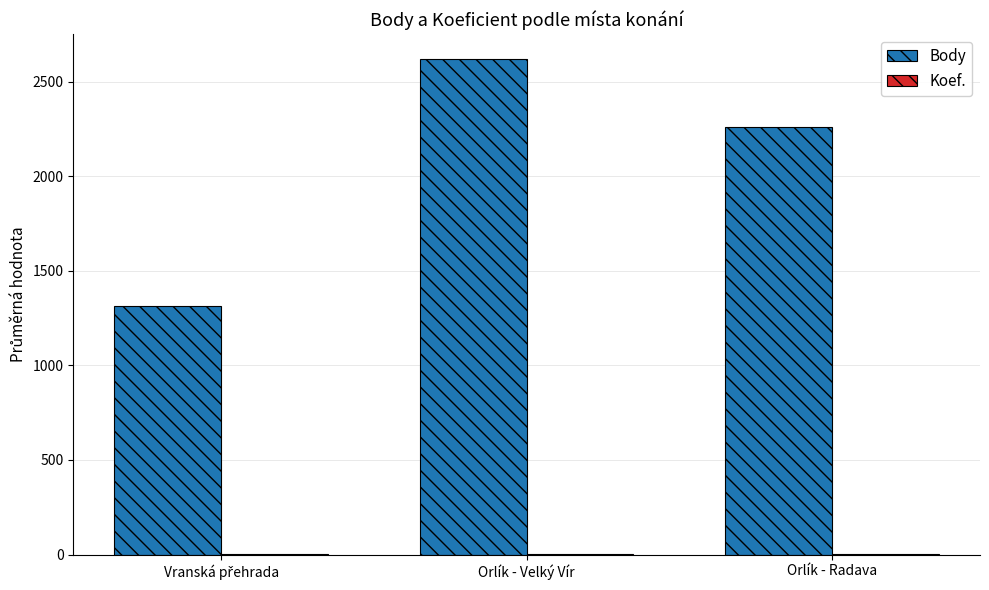

Is it true that Body equals 1110.5 at Orlík - Radava?

False